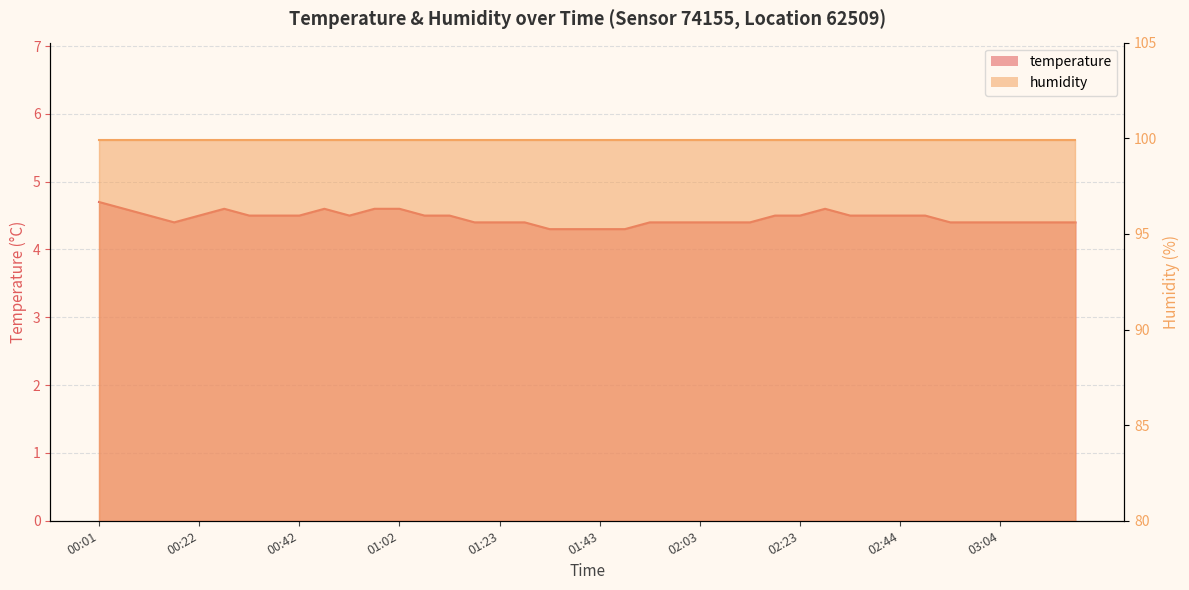

Reading right to left, list all the values displayed in this chart.

03:19=4.4	03:14=4.4	03:09=4.4	03:04=4.4	02:59=4.4	02:54=4.4	02:49=4.5	02:44=4.5	02:39=4.5	02:34=4.5	02:28=4.6	02:23=4.5	02:18=4.5	02:13=4.4	02:08=4.4	02:03=4.4	01:58=4.4	01:53=4.4	01:48=4.3	01:43=4.3	01:38=4.3	01:33=4.3	01:28=4.4	01:23=4.4	01:18=4.4	01:12=4.5	01:07=4.5	01:02=4.6	00:57=4.6	00:52=4.5	00:47=4.6	00:42=4.5	00:37=4.5	00:32=4.5	00:27=4.6	00:22=4.5	00:17=4.4	00:11=4.5	00:06=4.6	00:01=4.7